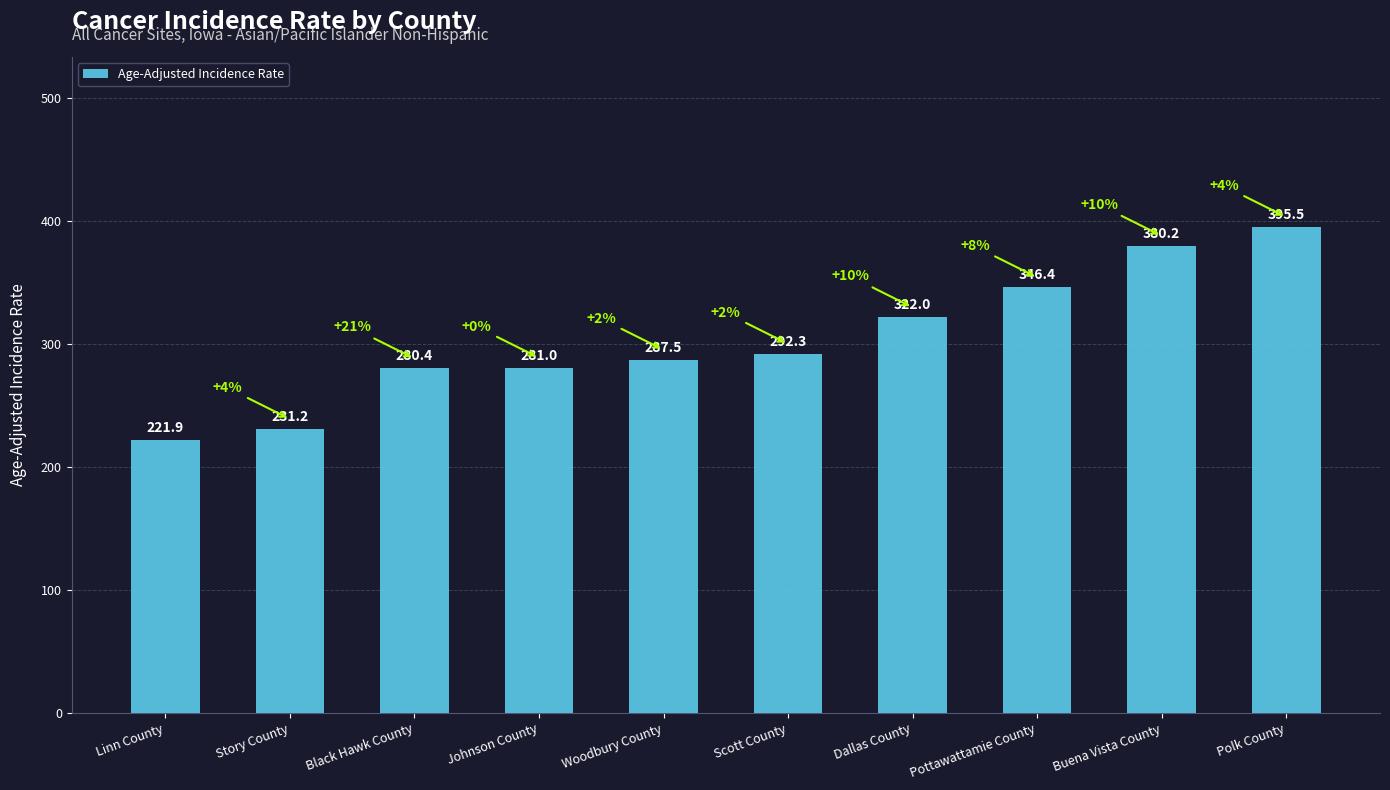

Which has a higher value, Story County or Polk County?

Polk County